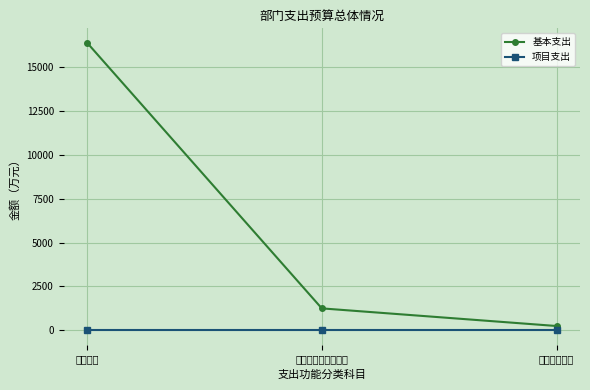

Reading left to right, list all the values displayed in this chart.

基本支出: 16415.0	1245.5	238.9
项目支出: 0.0	0.0	0.0